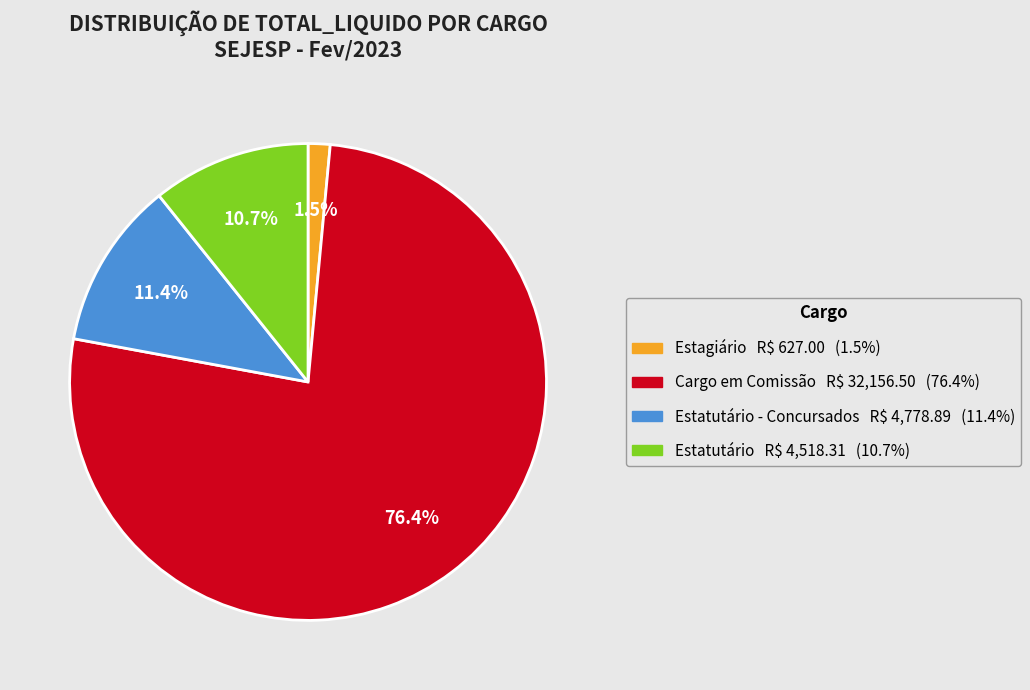

Is there a majority slice in this chart?

Yes